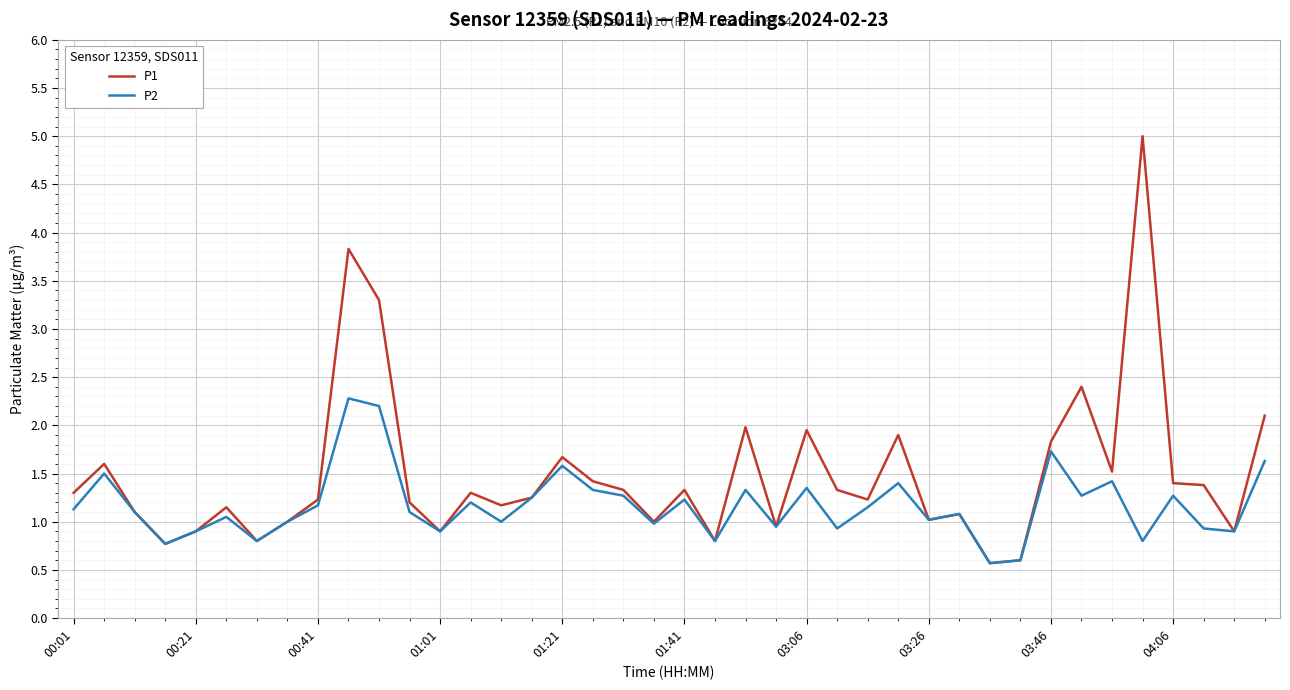

Which series has the largest total across all categories?

P1